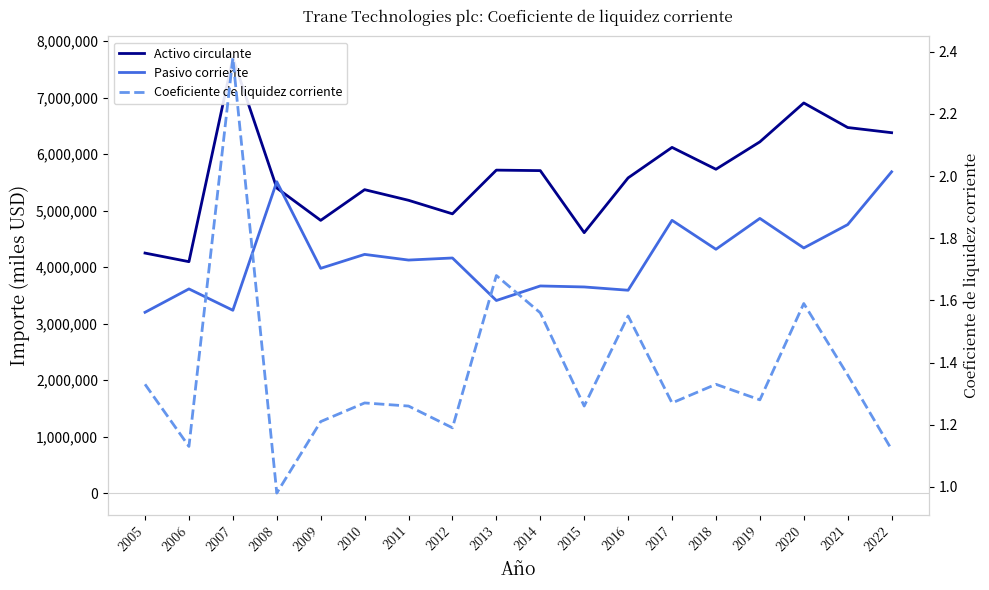

The value of Activo circulante at 2016 is 5579300.0. True or false?

True